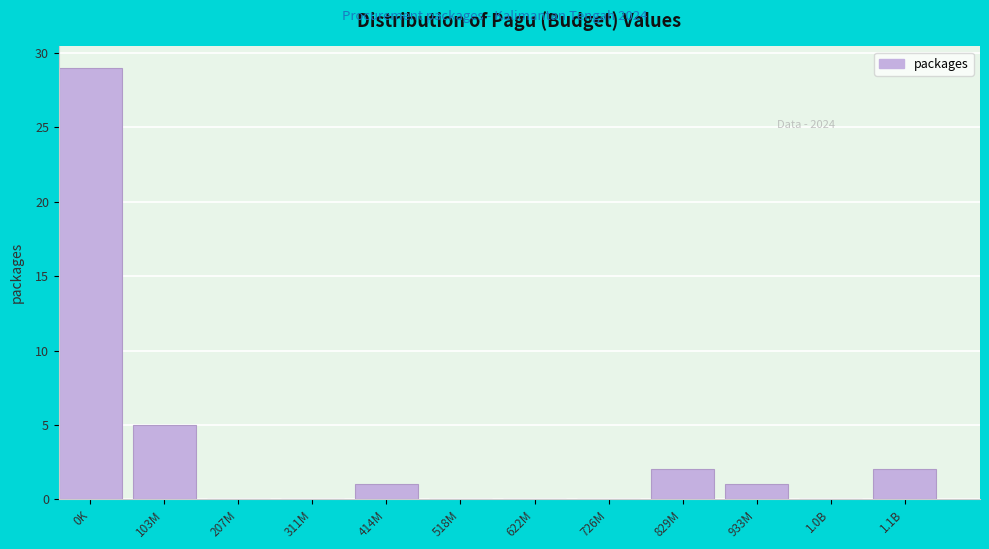

Reading left to right, extract all data points from this chart.

0K=29	103M=5	207M=0	311M=0	414M=1	518M=0	622M=0	726M=0	829M=2	933M=1	1.0B=0	1.1B=2